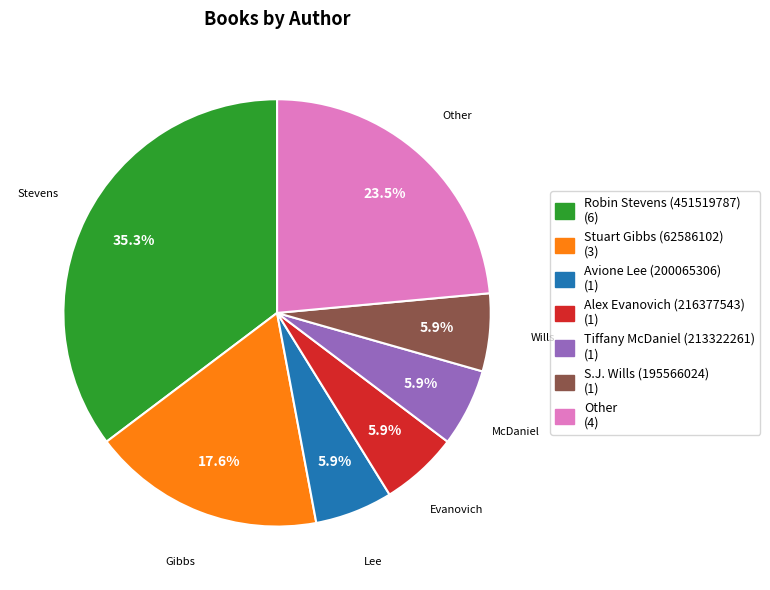

How many slices are in this pie chart?

7